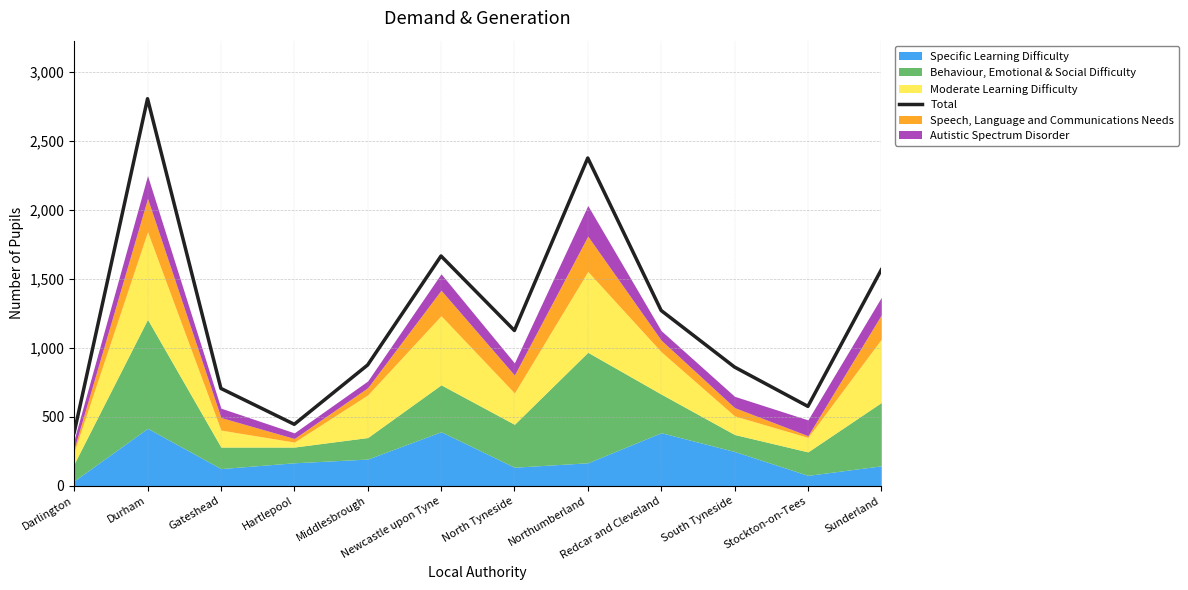

What is the greatest value displayed?

2805